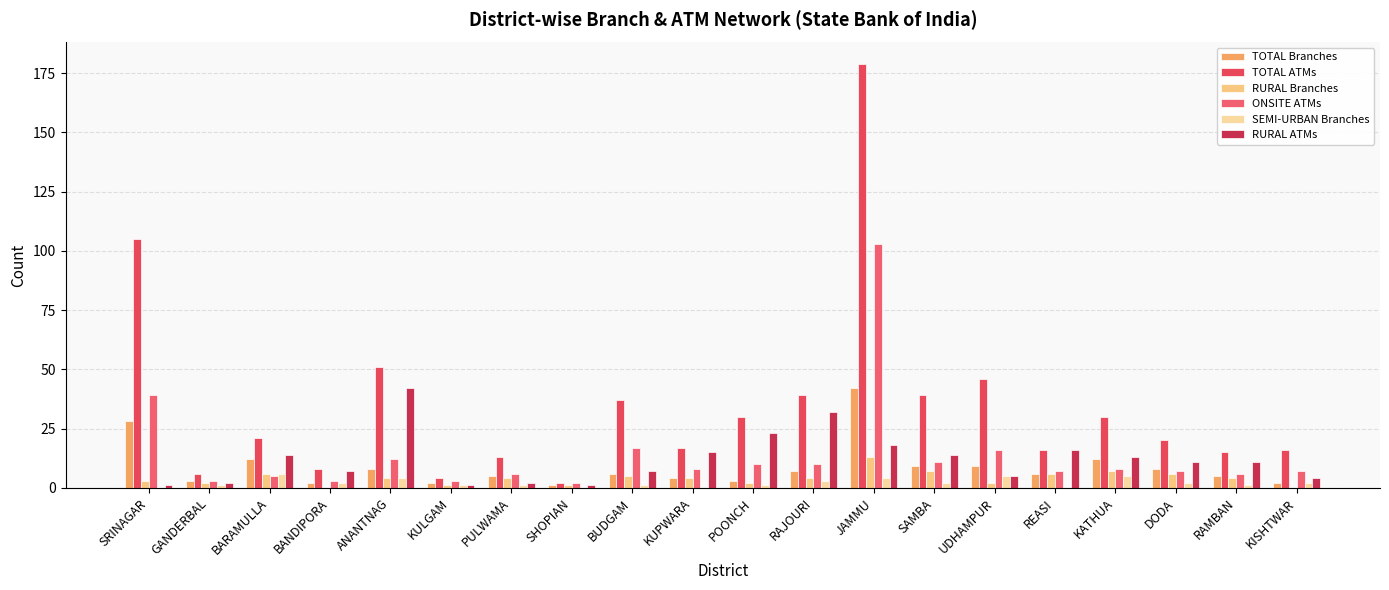

How many groups of bars are there?

20